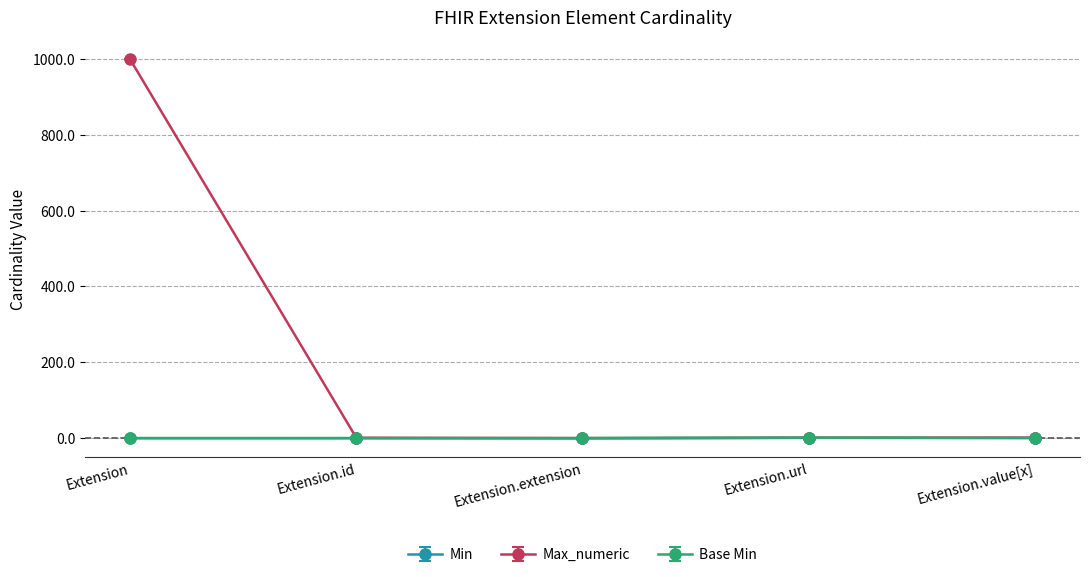

At which category is the sum across all series the highest?

Extension